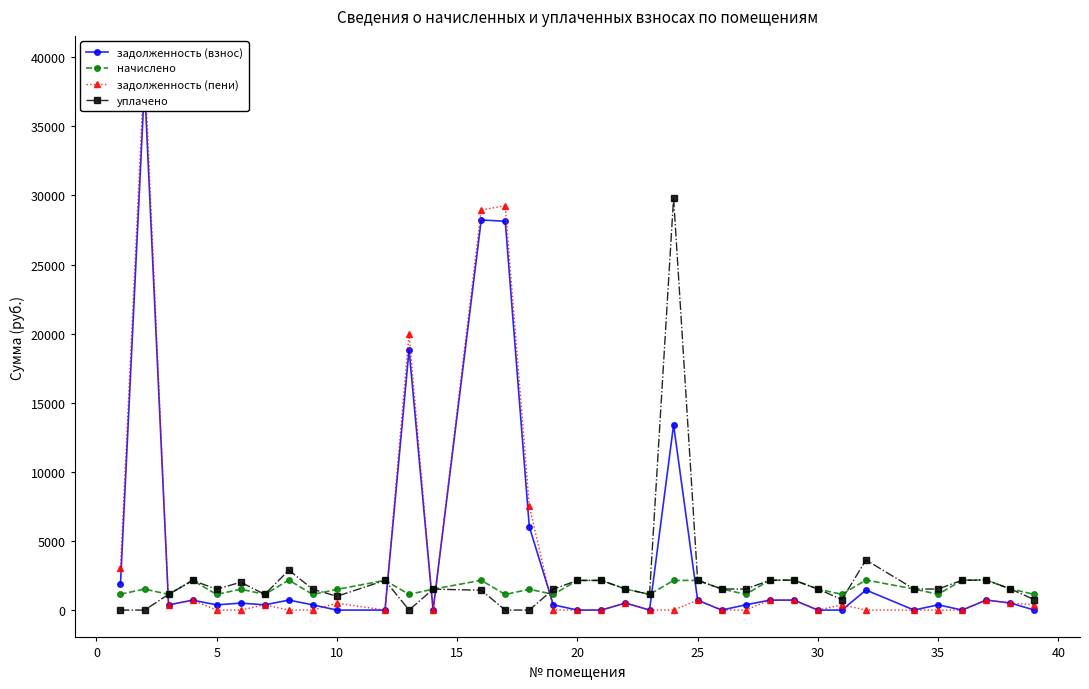

How many interior local valleys does the уплачено series have?

8